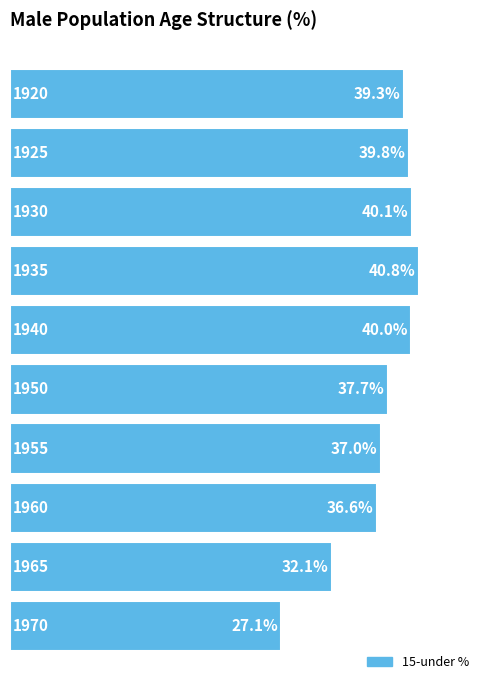

What is the maximum value shown in the chart?

40.8